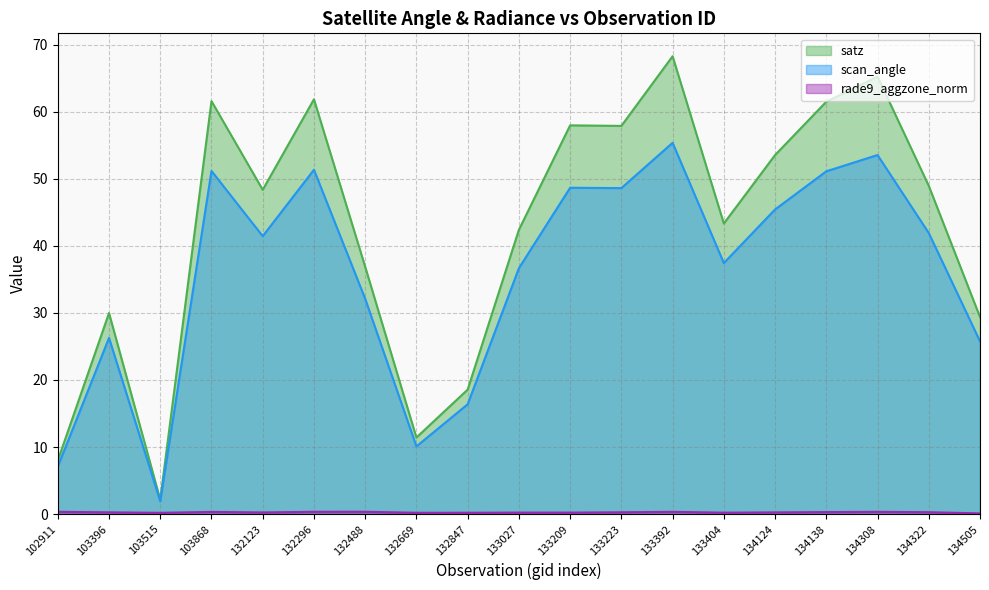

Reading right to left, transcribe all the data shown in this chart.

satz (line): 134505=29.4	134322=49.0	134308=65.2	134138=61.5	134124=53.5	133404=43.3	133392=68.3	133223=57.9	133209=58.0	133027=42.4	132847=18.6	132669=11.4	132488=36.9	132296=61.9	132123=48.4	103868=61.6	103515=2.2	103396=30.0	102911=8.0
scan_angle (line): 134505=25.8	134322=41.9	134308=53.5	134138=51.1	134124=45.4	133404=37.4	133392=55.4	133223=48.6	133209=48.7	133027=36.7	132847=16.4	132669=10.1	132488=32.1	132296=51.3	132123=41.4	103868=51.2	103515=1.9	103396=26.3	102911=7.1
rade9_aggzone_norm (line): 134505=0.1	134322=0.3	134308=0.3	134138=0.3	134124=0.3	133404=0.2	133392=0.3	133223=0.3	133209=0.2	133027=0.2	132847=0.2	132669=0.2	132488=0.3	132296=0.3	132123=0.2	103868=0.3	103515=0.2	103396=0.3	102911=0.3